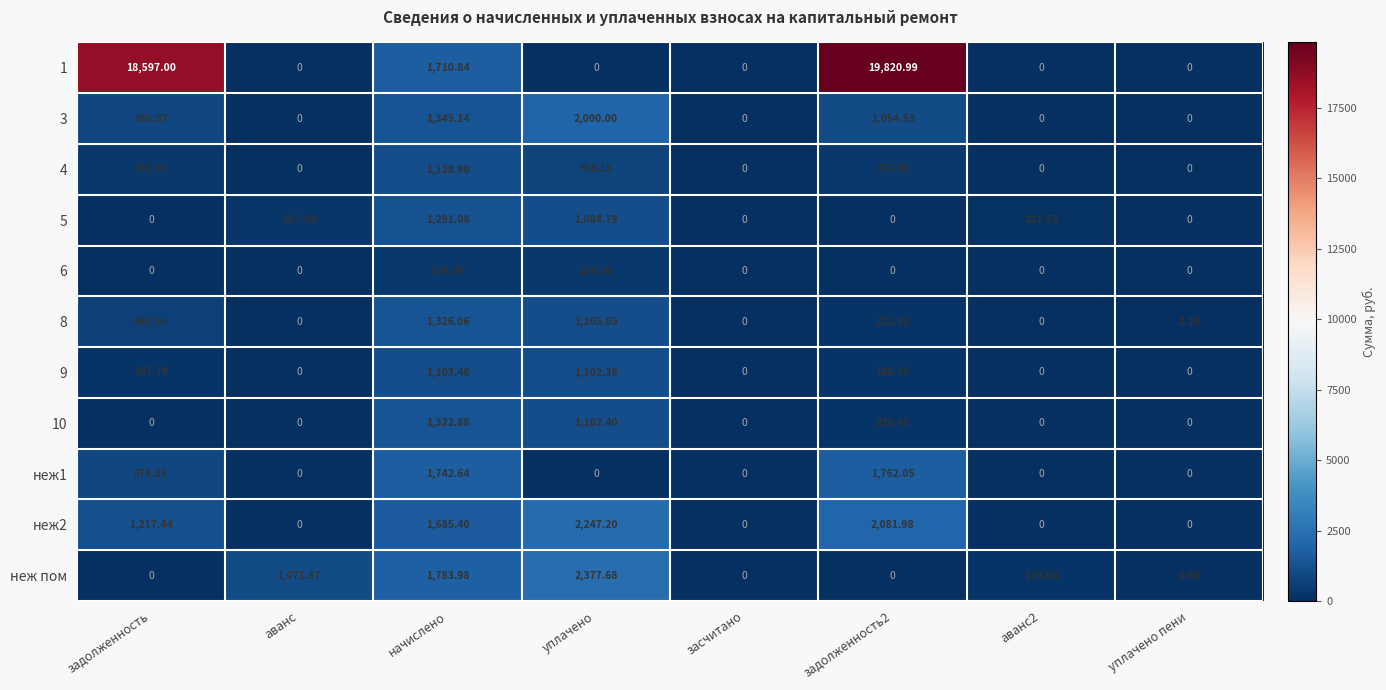

Between уплачено and уплачено пени, which series saw the biggest shift?

неж пом